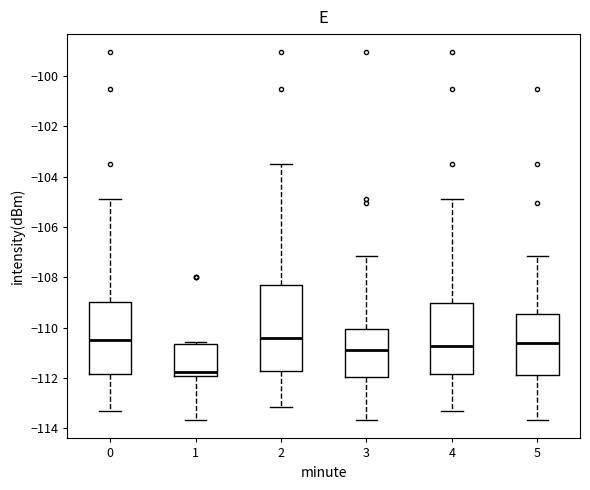

Reading left to right, read every box against the y-axis: the position of its median line, the range the box covers, and the ends of its whiskers. The values are not printed on the chart, so give them approximately, as read against the axis.

0: median -110.4, box -111.8 to -109.0, whiskers -113.4 to -104.8
1: median -111.8, box -112.0 to -110.6, whiskers -113.6 to -110.6
2: median -110.4, box -111.8 to -108.2, whiskers -113.2 to -103.6
3: median -111.0, box -112.0 to -110.0, whiskers -113.6 to -107.2
4: median -110.8, box -111.8 to -109.0, whiskers -113.4 to -104.8
5: median -110.6, box -111.8 to -109.4, whiskers -113.6 to -107.2